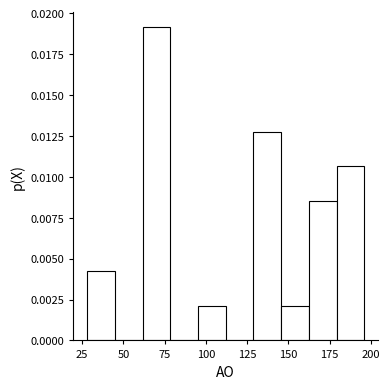

Around what value on the x-axis is the tallest bar? Give the approximate position of its centre, as read against the axis.

70